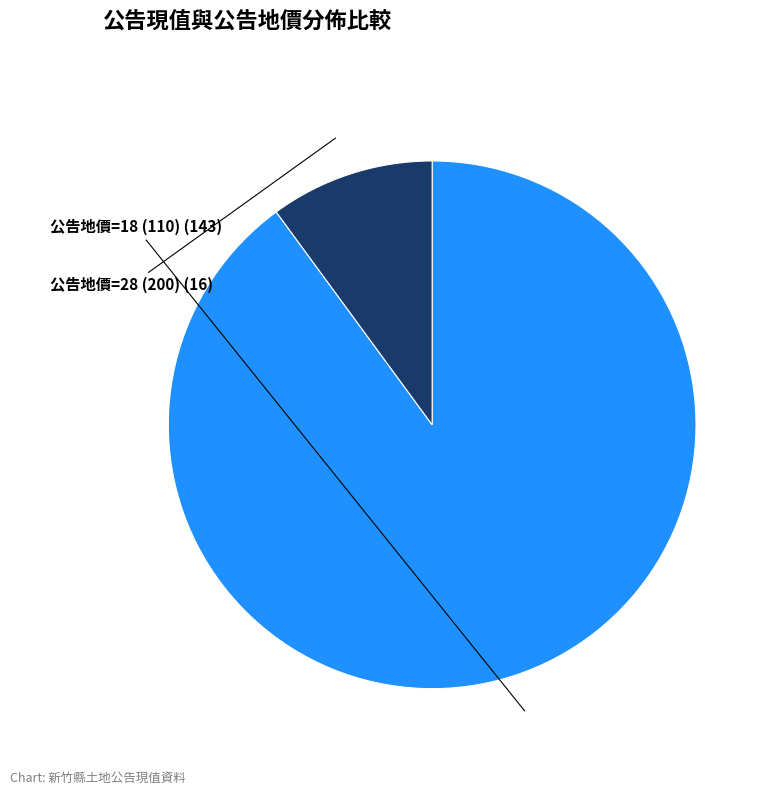

Does any single category account for the majority?

Yes